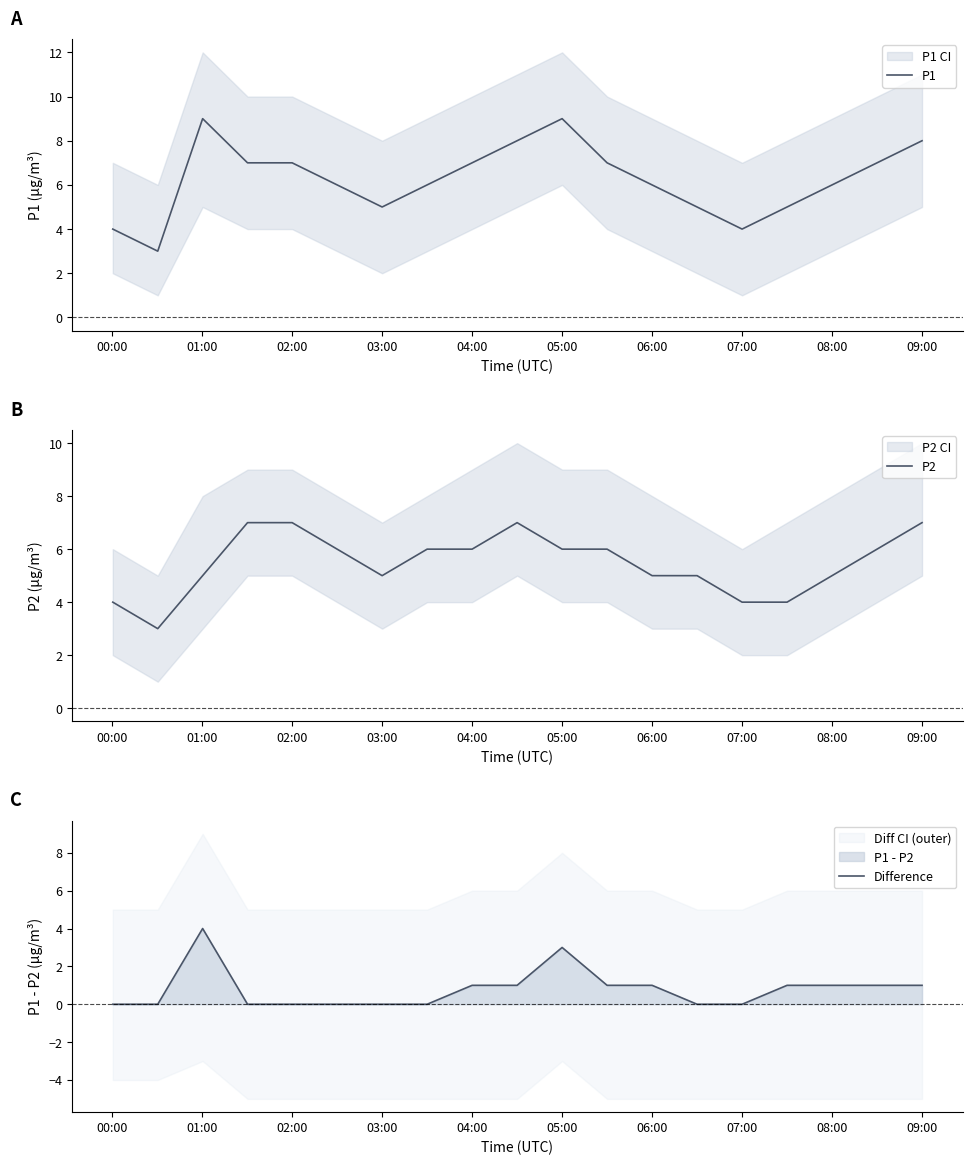

What is the highest value of the P2 series?

7